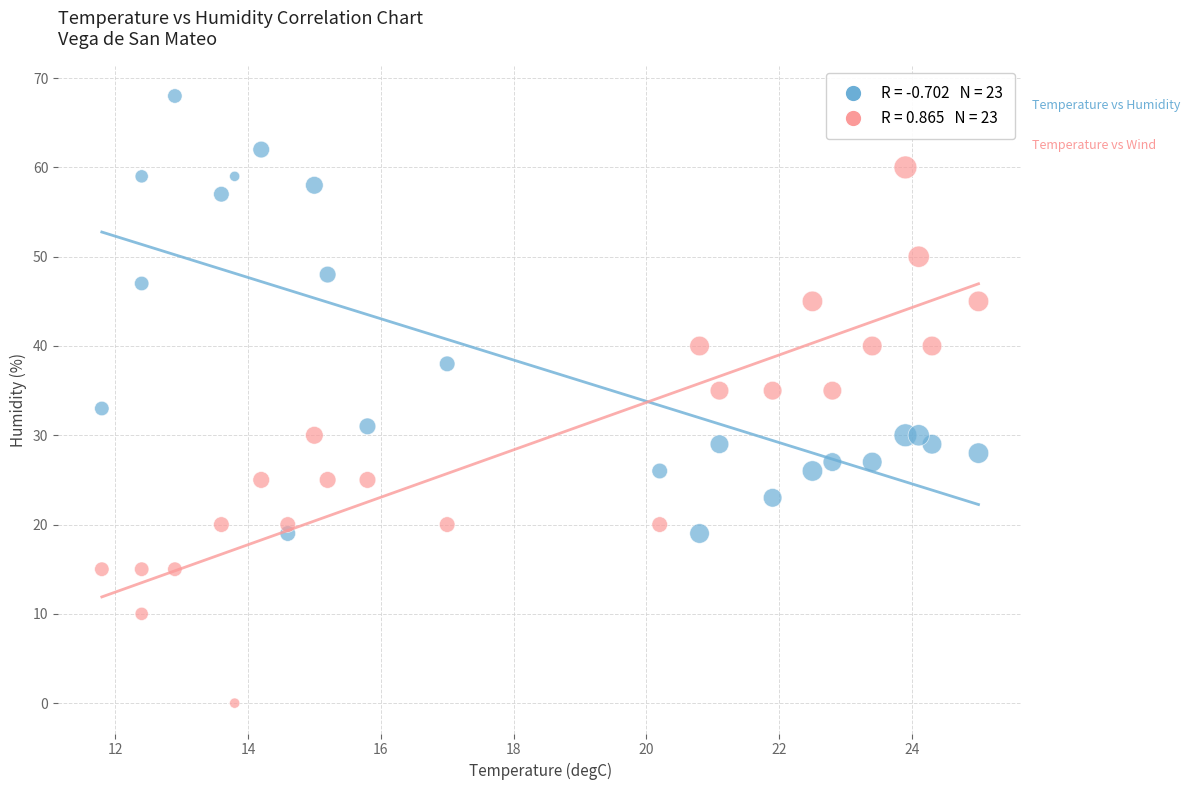

Across all data points, what is the range of Y values (max minus min)?

68